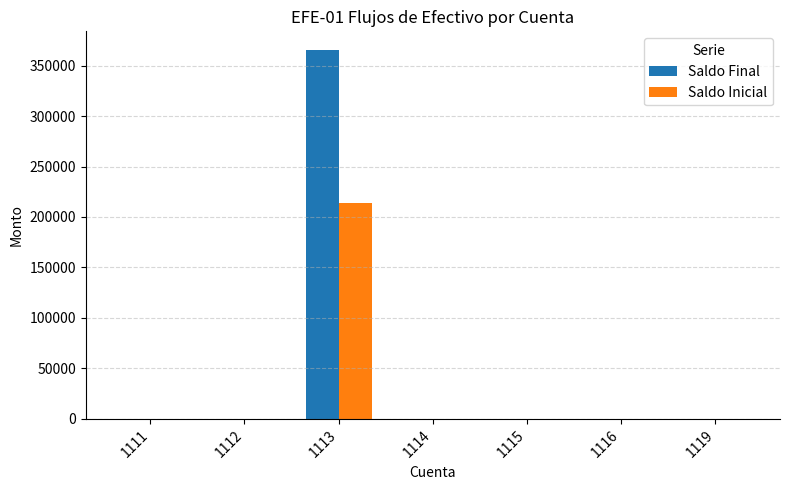

Which series has the largest total across all categories?

Saldo Final